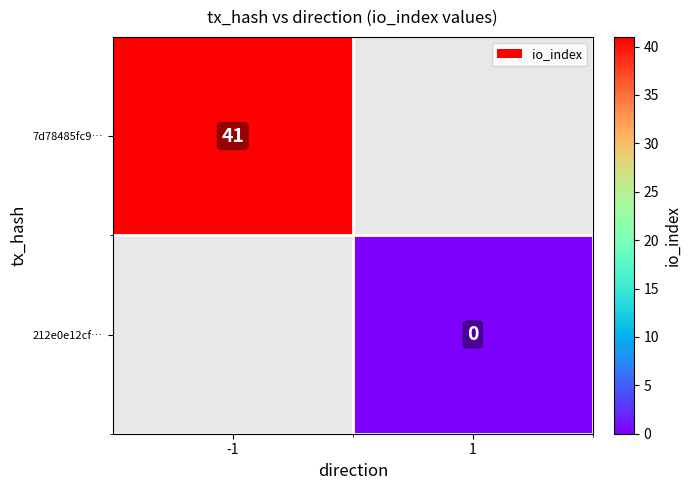

Is the value of 7d78485fc9… at -1 greater than the value of 212e0e12cf… at 1?

Yes